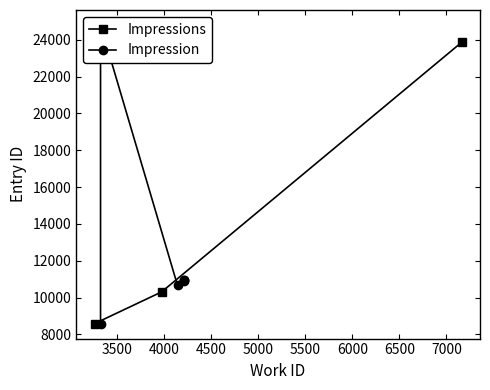

What is the value of the Impressions point at the 3rd from the left?

23861